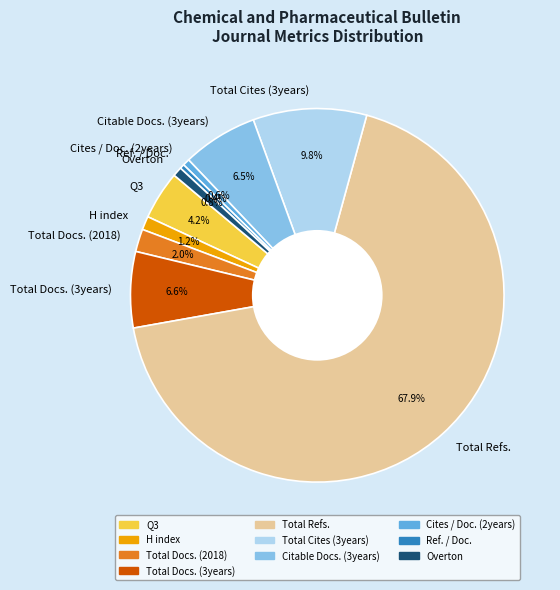

Combined, do Total Refs. and Total Docs. (2018) account for over 50%?

Yes